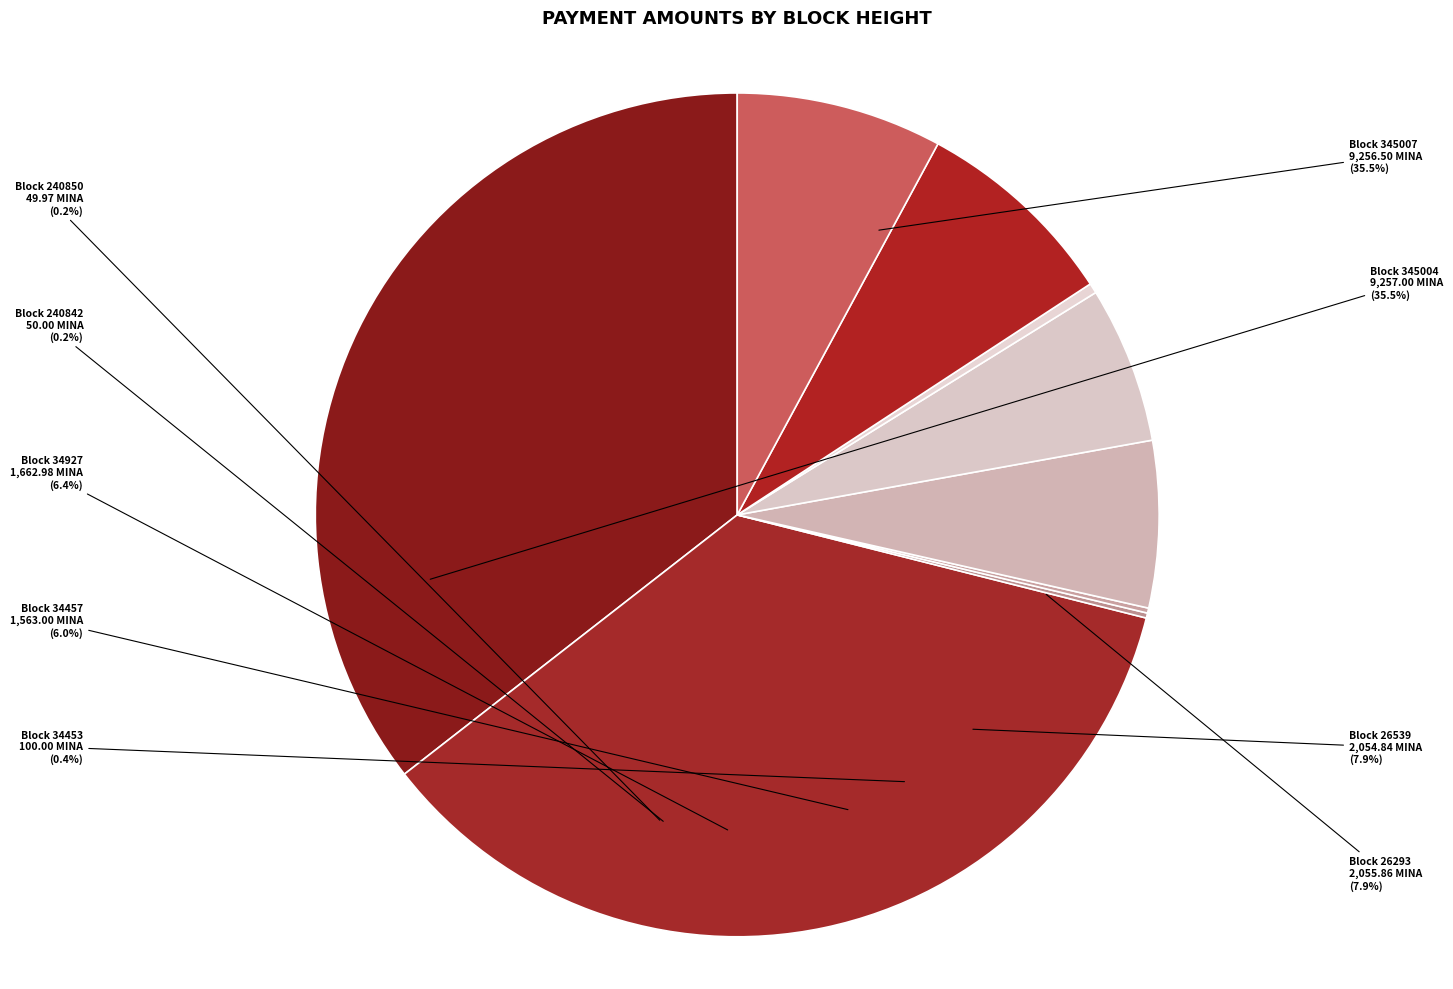

What is the largest slice in the pie chart?

345004